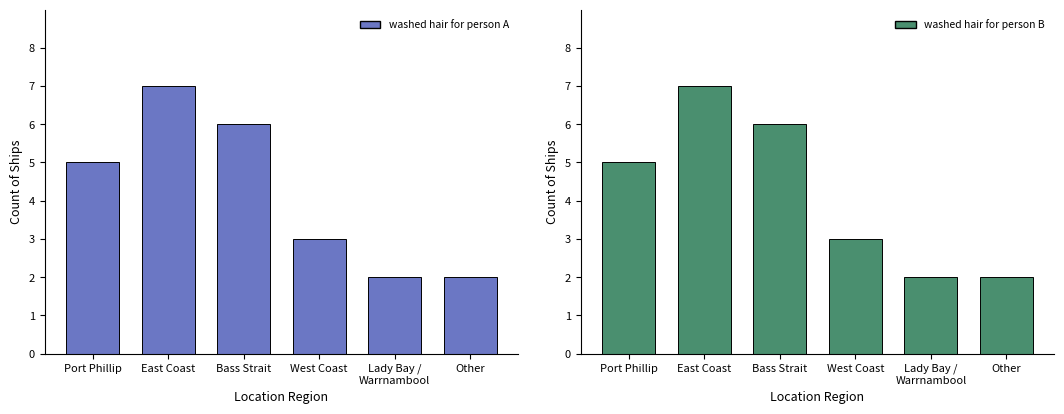

What is the difference between the washed hair for person A values at Bass Strait and Port Phillip?

1